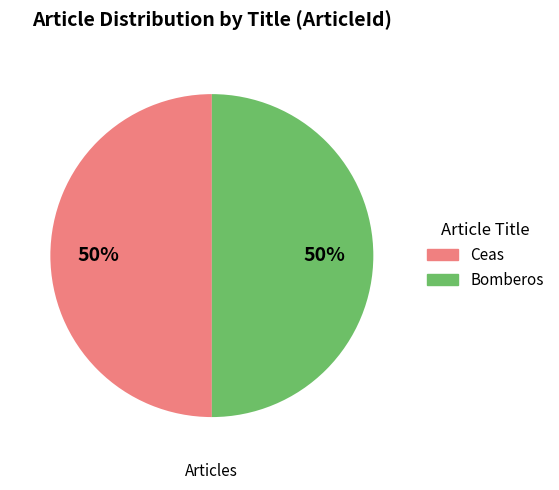

To the nearest percent, what is the average slice percentage?

50%